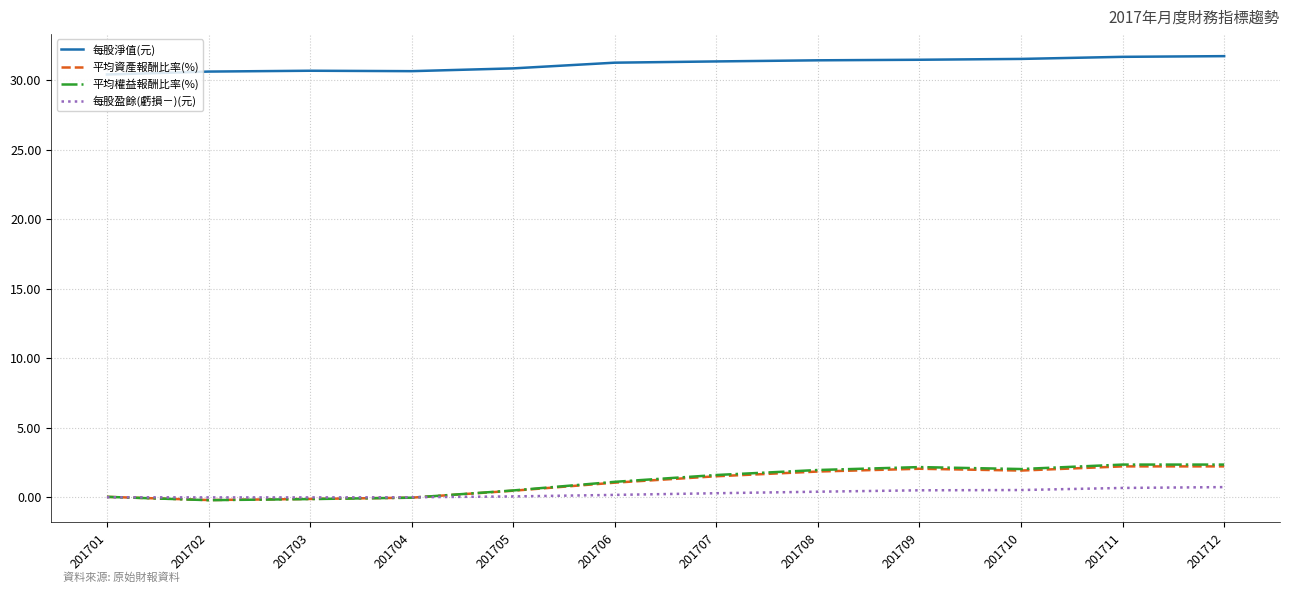

Which series has the widest spread of values?

平均權益報酬比率(%)